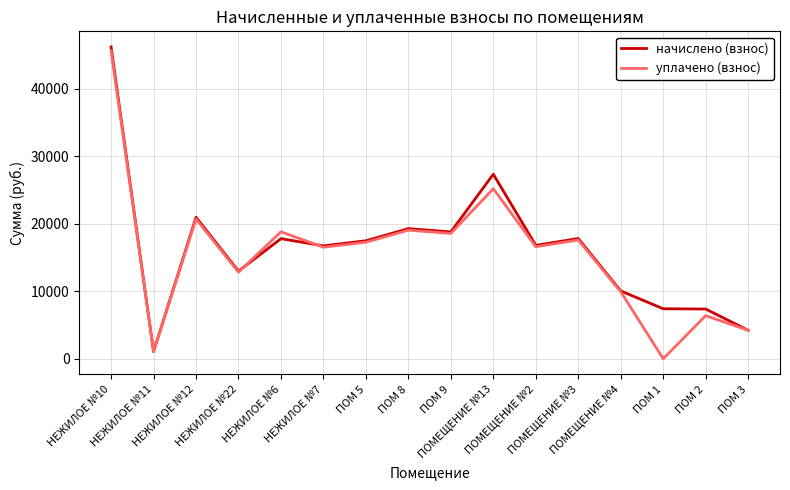

Where is the first local minimum for начислено (взнос)?

НЕЖИЛОЕ №11